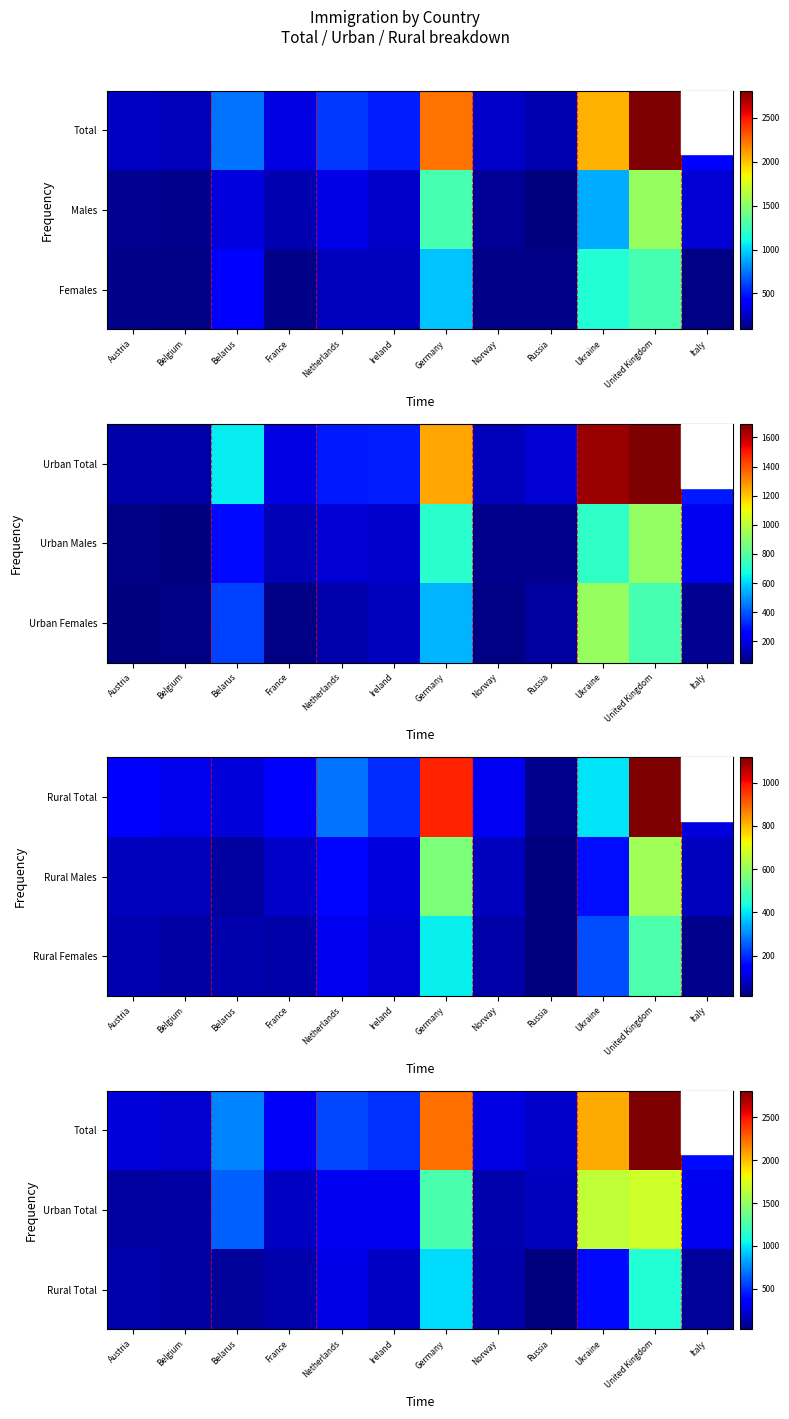

What is the total value across all series at Ireland?

1014